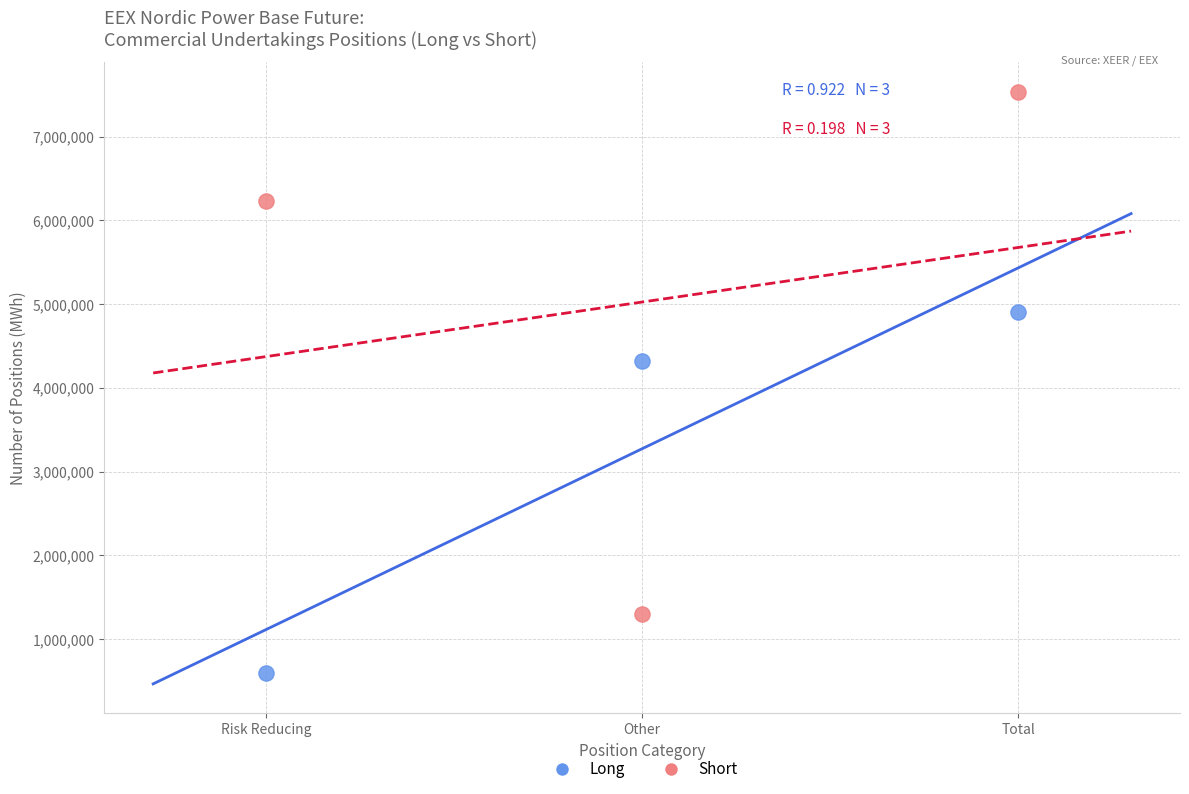

Across all series, what Y value is closest to 4063020?

4319426